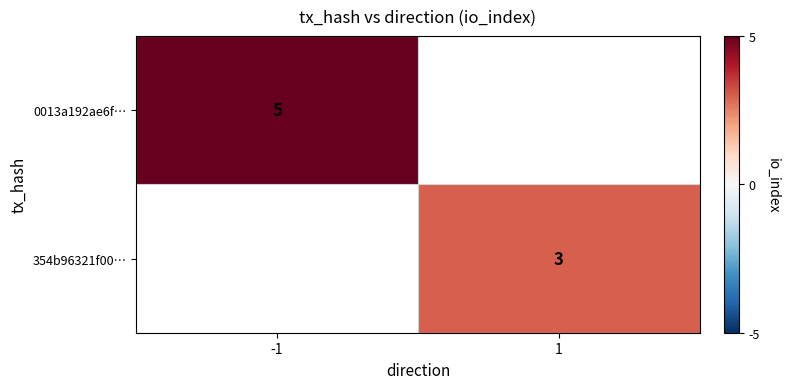

The 0013a192ae6f… series shows 5 at -1. True or false?

True